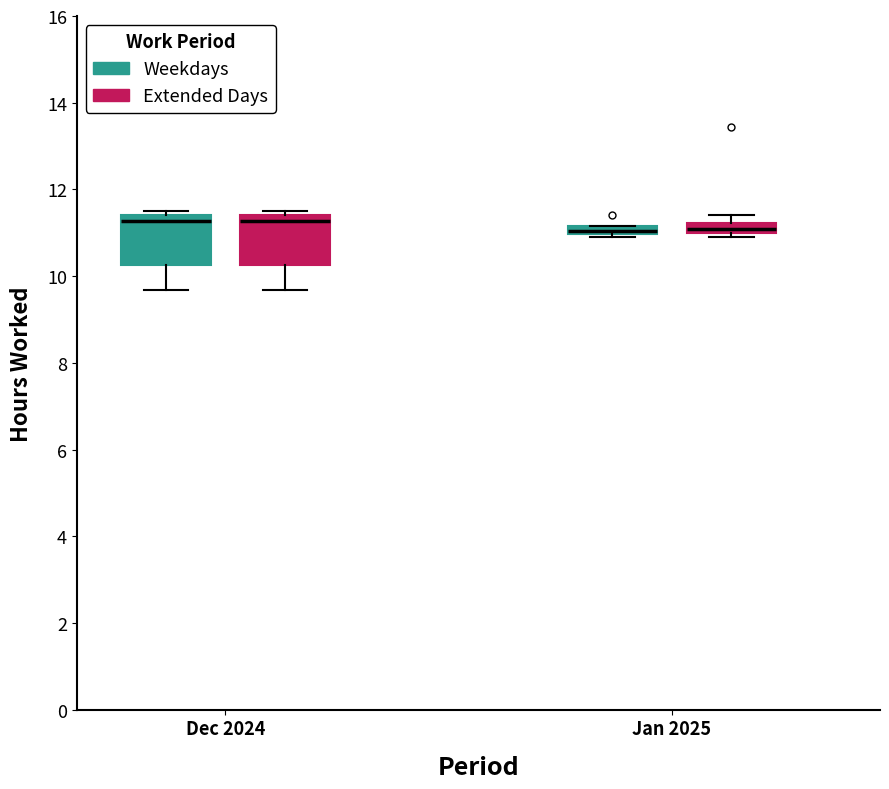

Where is the upper edge of the box for Jan 2025 (Weekdays) on the y-axis? The values are not printed on the chart, so give them approximately, as read against the axis.

11.2